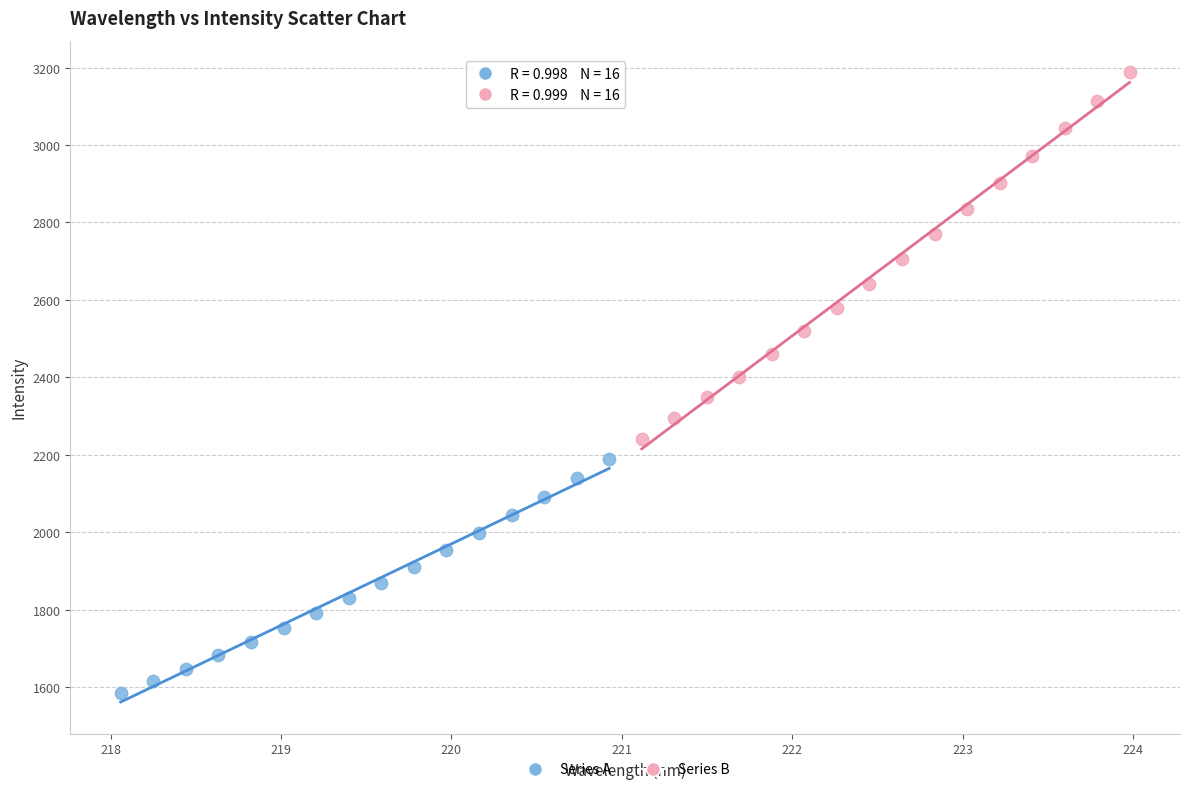

Which series contains the highest Y value?

Series B